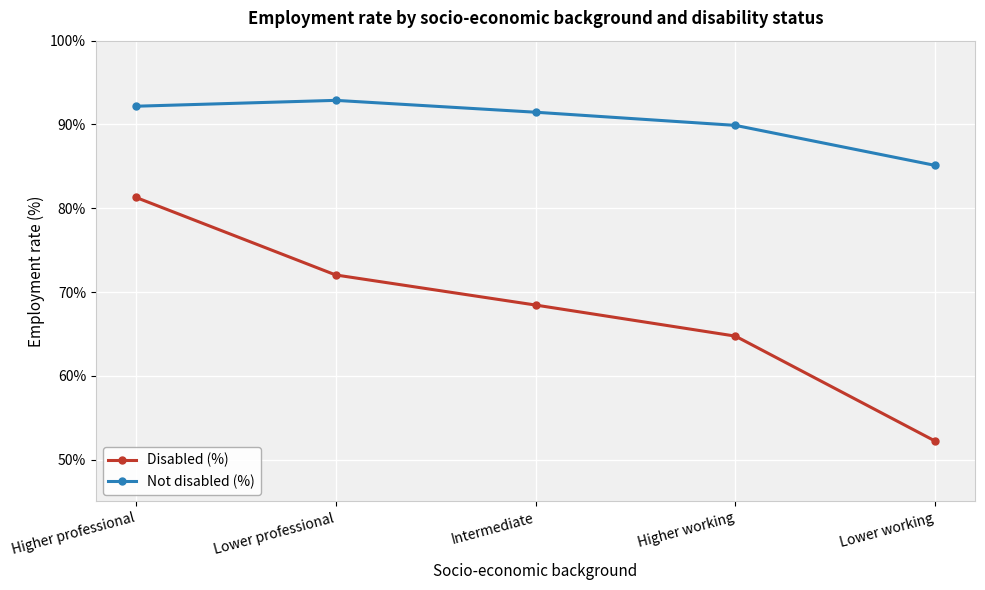

In Not disabled (%), how many points are higher than both neighbors (excluding endpoints)?

1